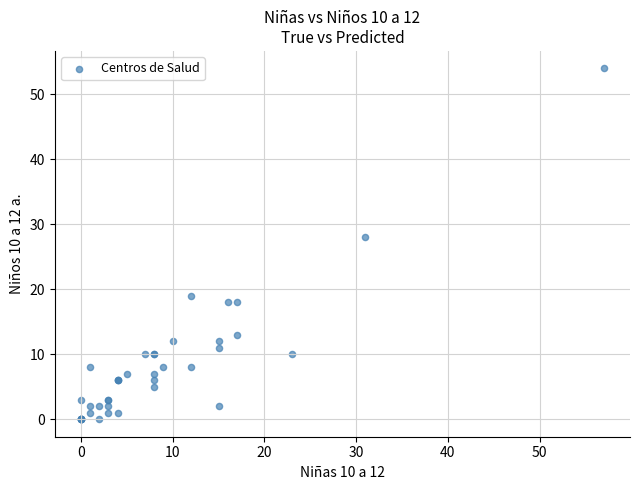

What Y value in the scatter plot is closest to 27?

28